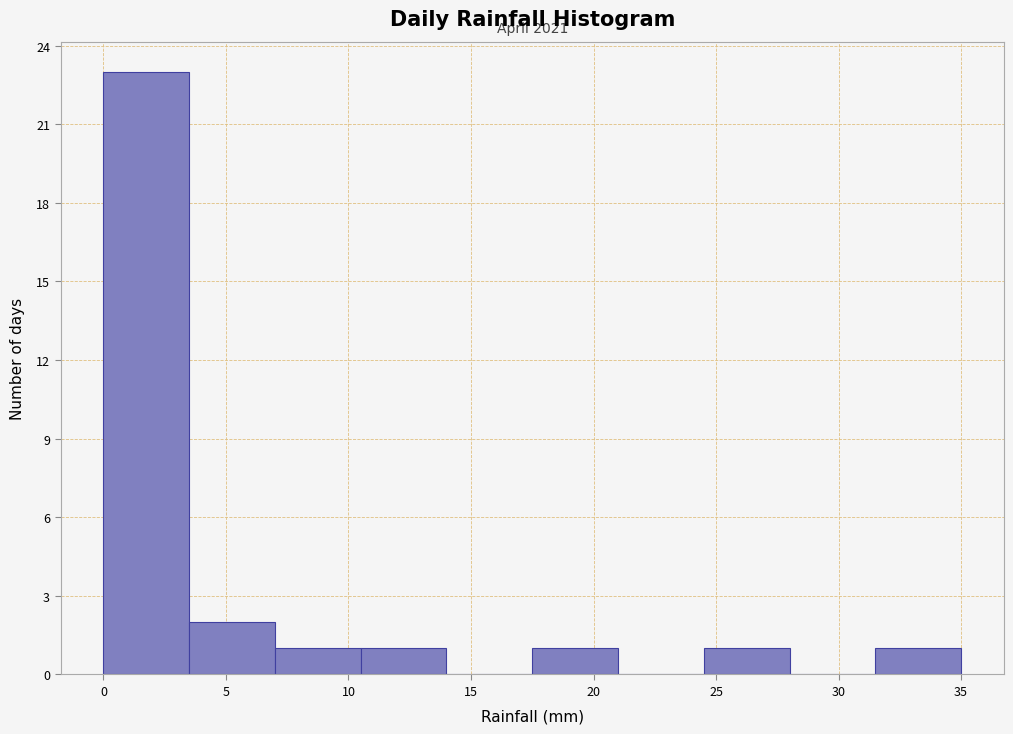

Over which range of the x-axis is the bar tallest?

0.0 to 3.5